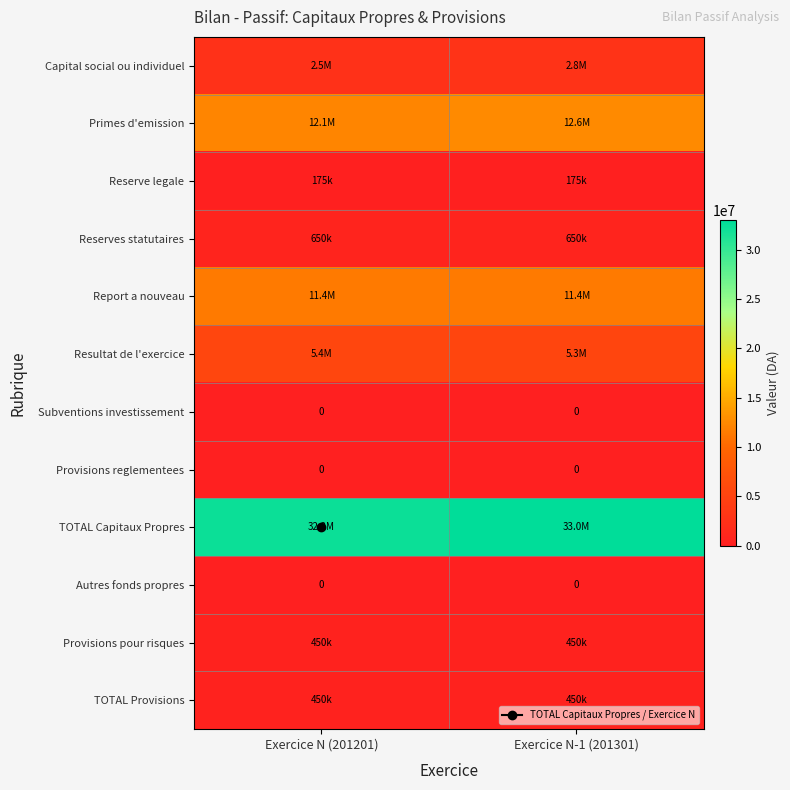

Between Exercice N-1 (201301) and Exercice N (201201), which is larger?

Exercice N-1 (201301)